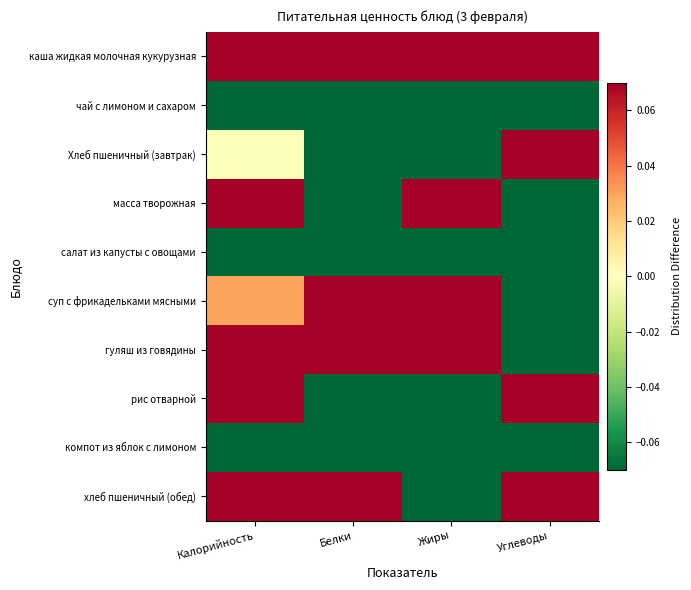

Which has a higher value, Жиры or Белки?

Жиры